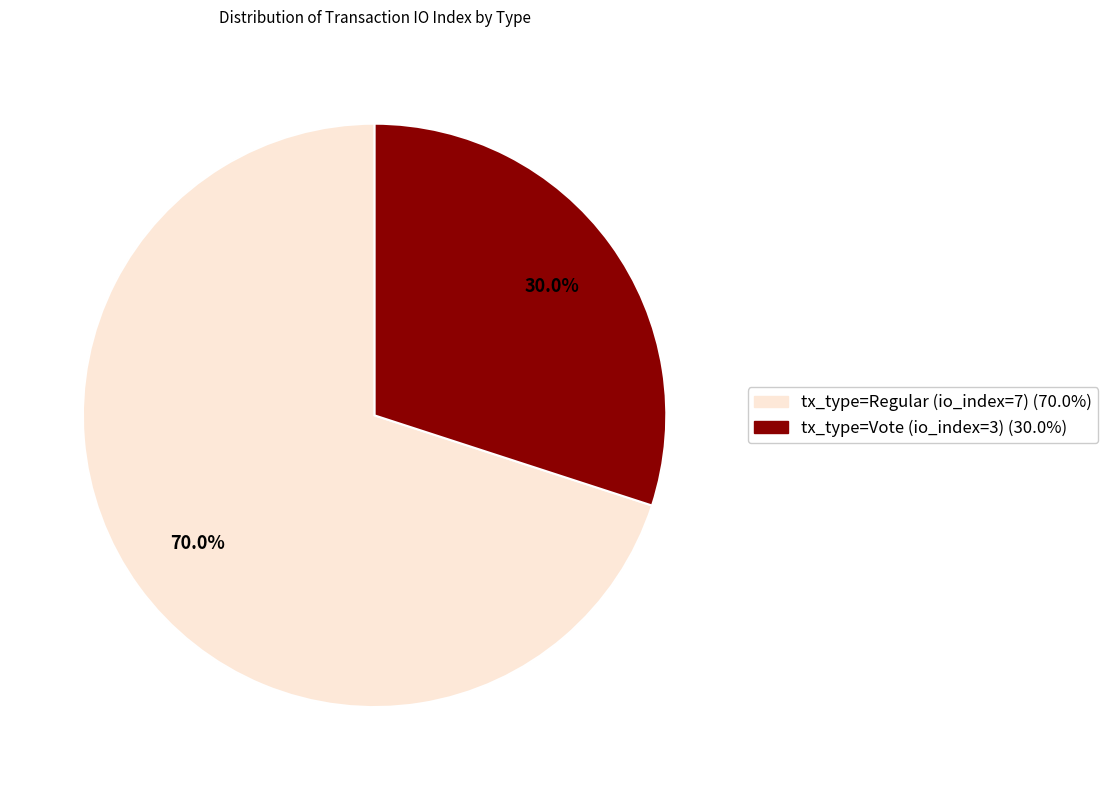

The tx_type=Vote (io_index=3) slice represents 30% of the pie. True or false?

True